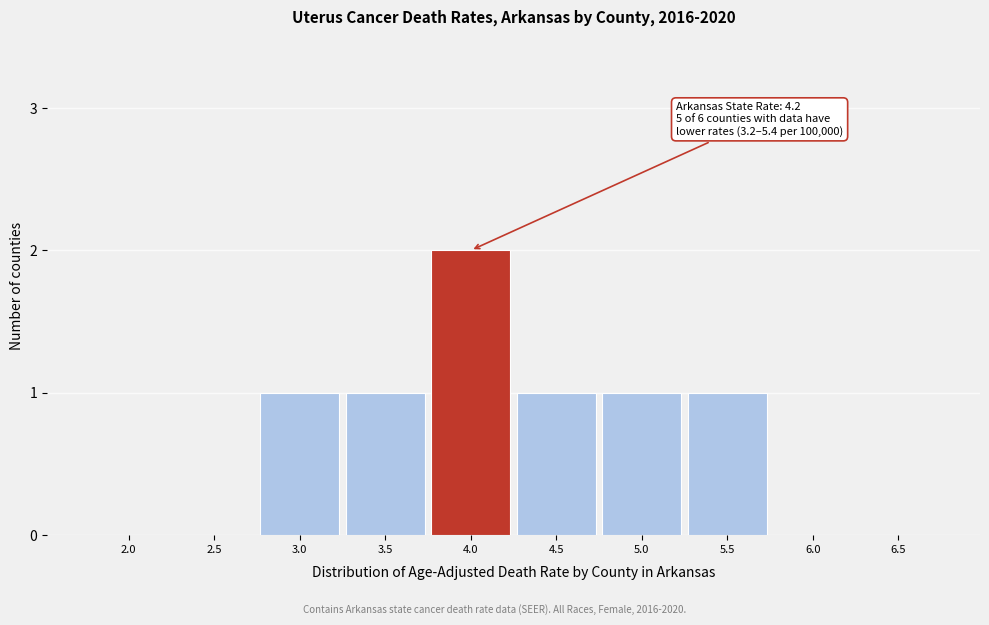

Reading left to right, list all the values displayed in this chart.

2.0=0	2.5=0	3.0=1	3.5=1	4.0=2	4.5=1	5.0=1	5.5=1	6.0=0	6.5=0